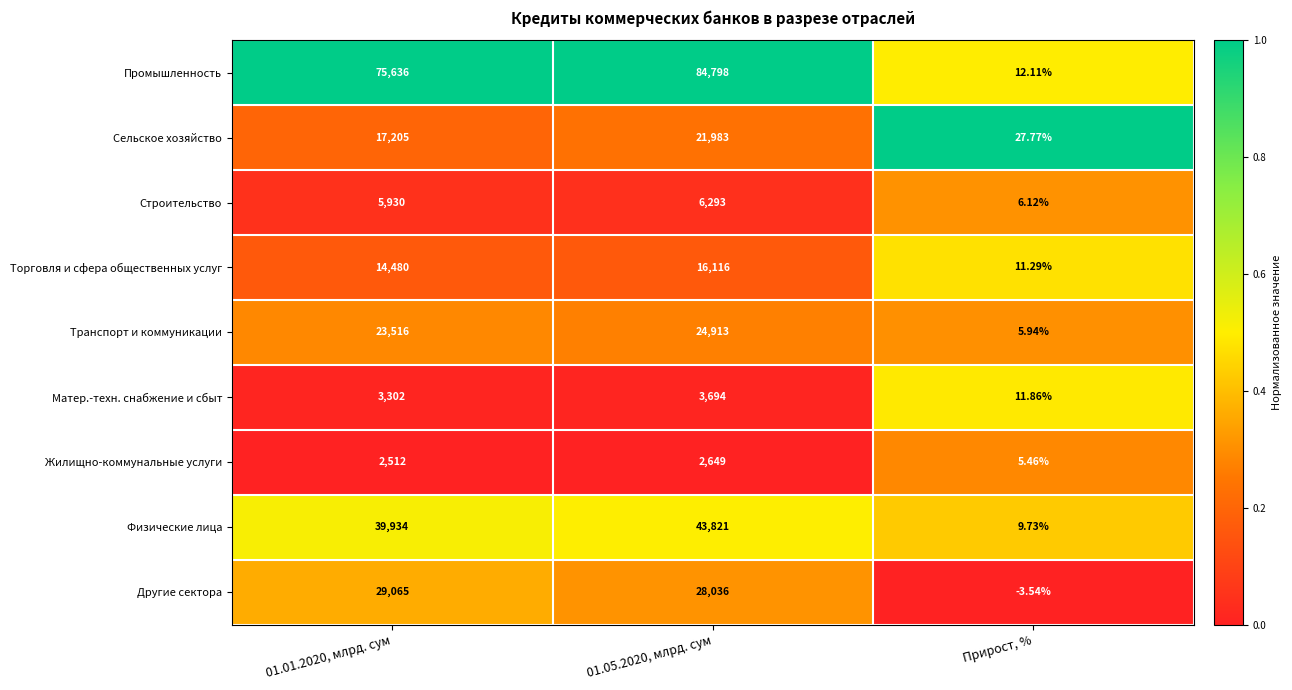

Between 01.01.2020, млрд. сум and Прирост, %, which series saw the biggest shift?

Промышленность